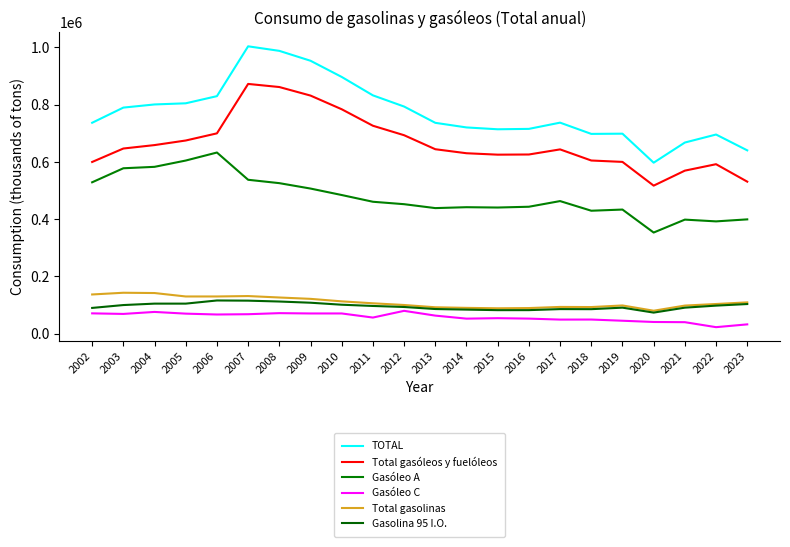

Does the chart have visible grid lines?

No